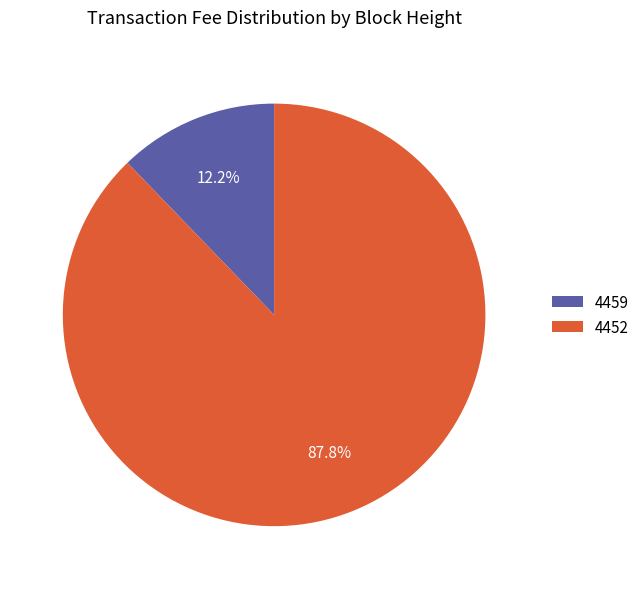

What is the largest slice in the pie chart?

4452